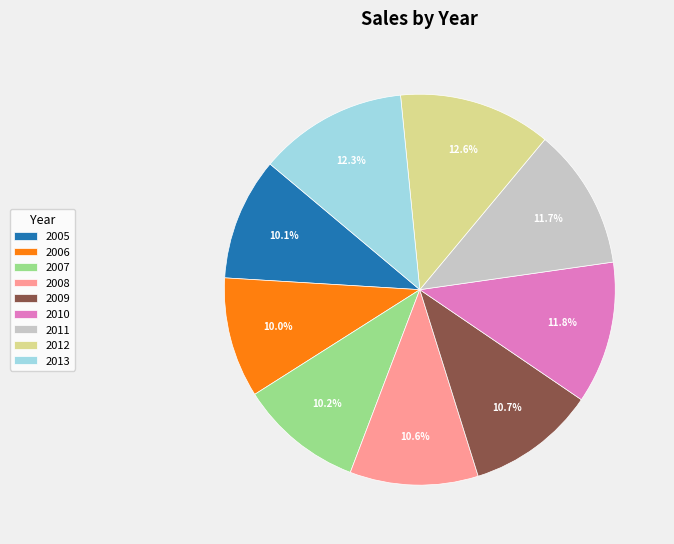

Combined, what portion of the pie is 2008 and 2010?

22.4%